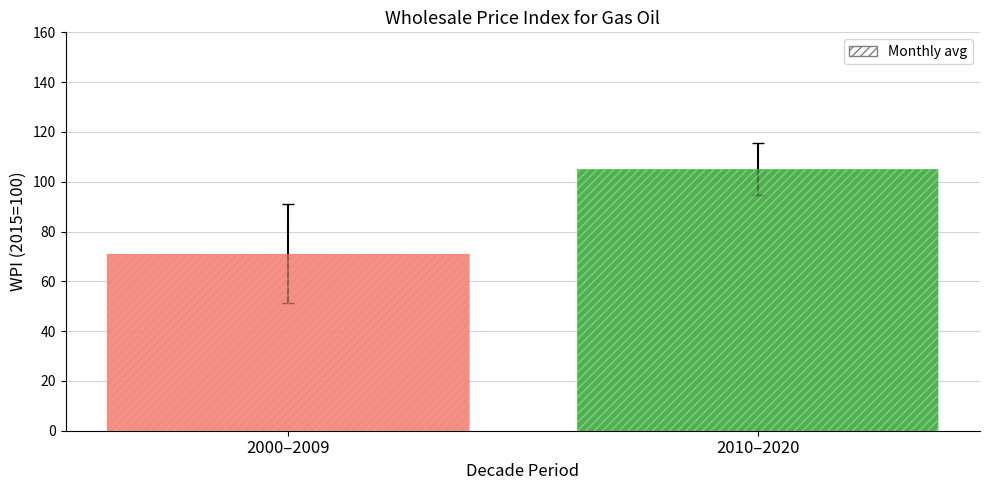

How many bars are there in each group?

4